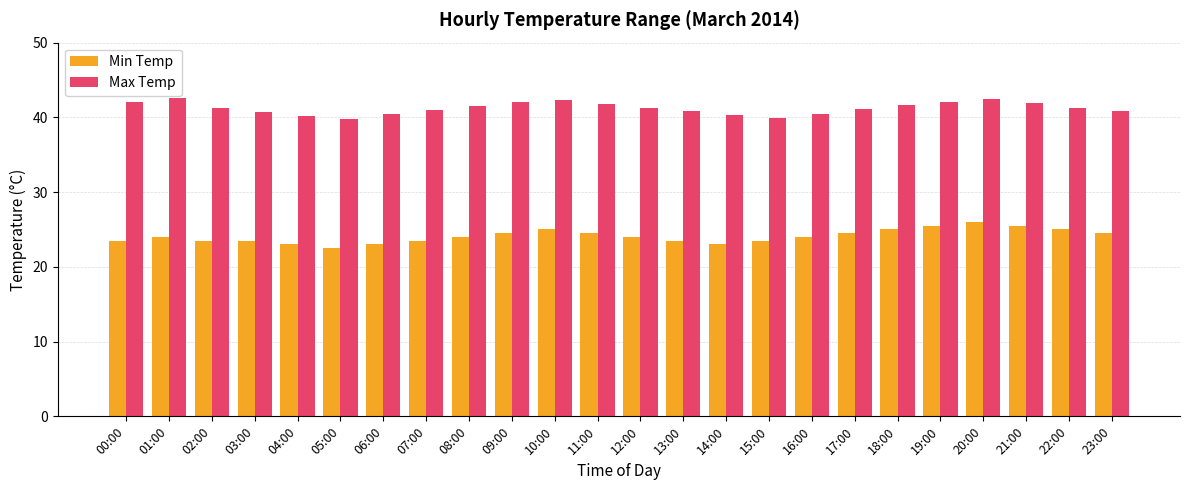

Are the bars grouped side by side (vs. stacked)?

Yes